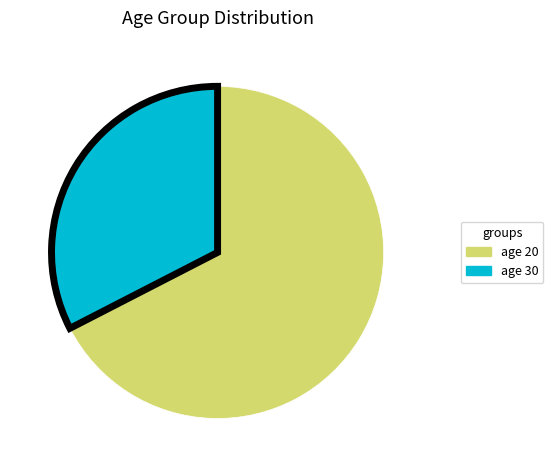

Is there a majority slice in this chart?

Yes